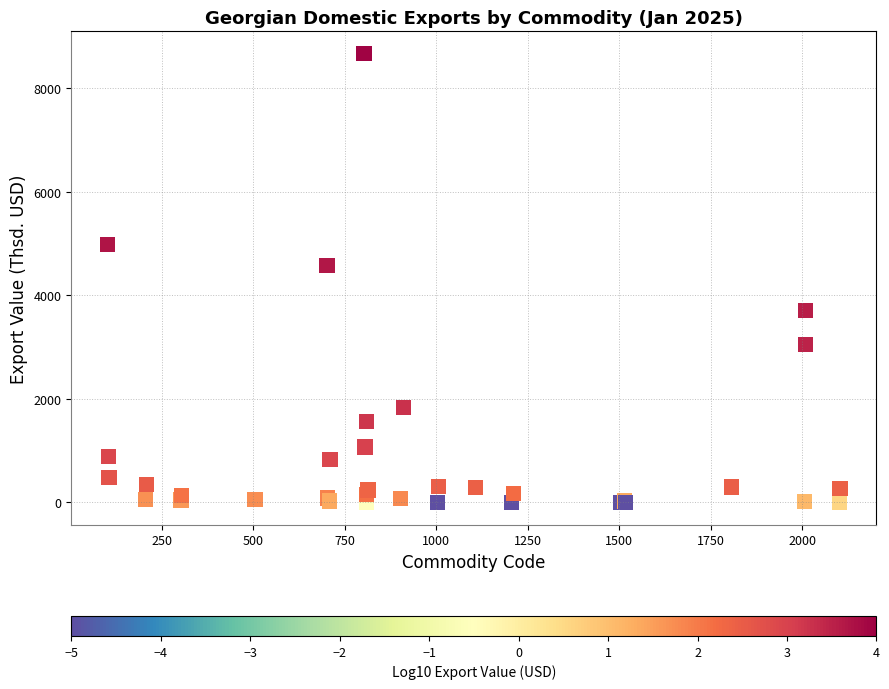

What Y value in the scatter plot is closest to 4332?

4572.9